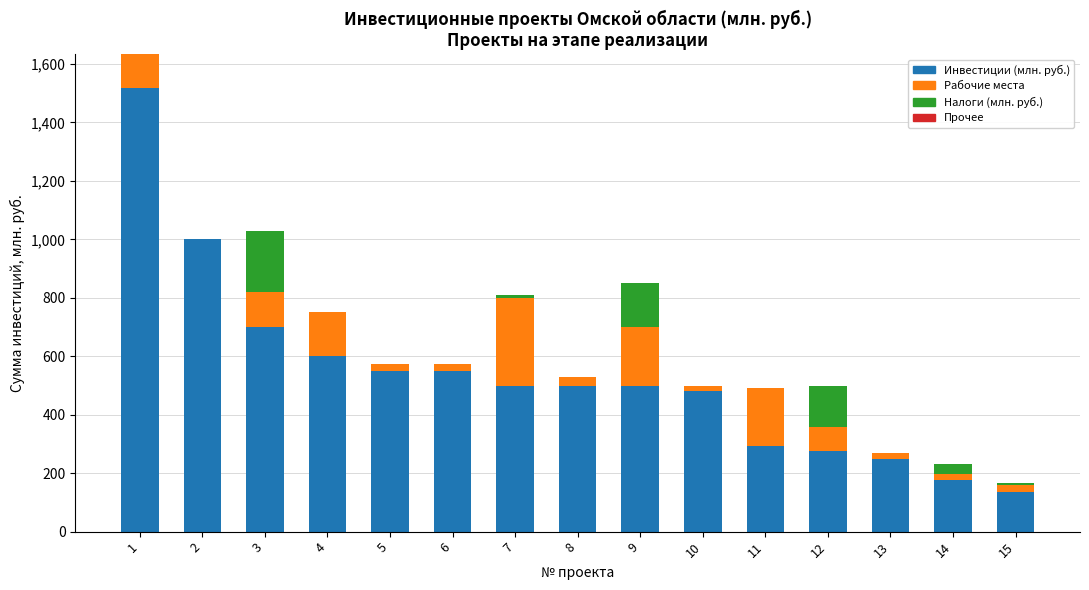

What is the total value across all series at 2?

1000.0